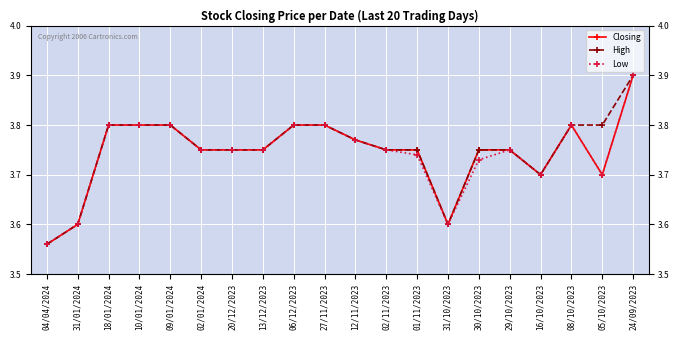

What is the difference between the maximum and minimum values in the High series?

0.3